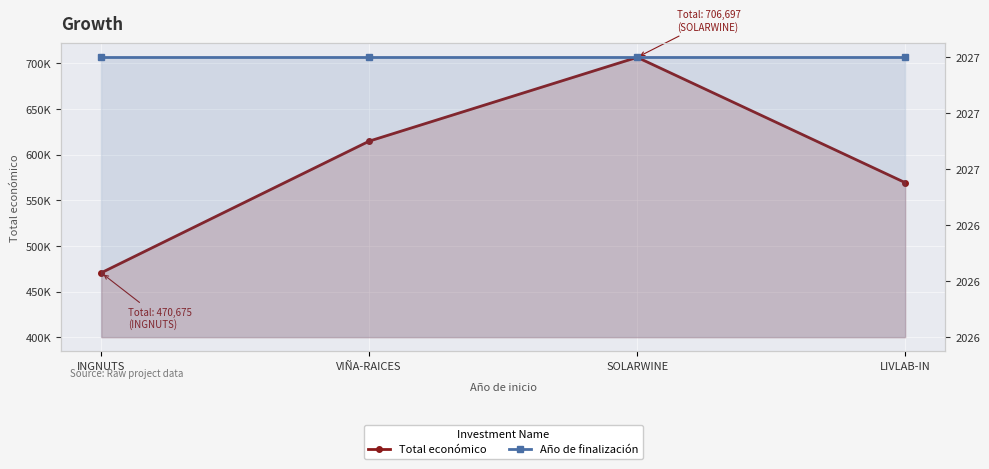

Which series changed the most between INGNUTS and SOLARWINE?

Total económico